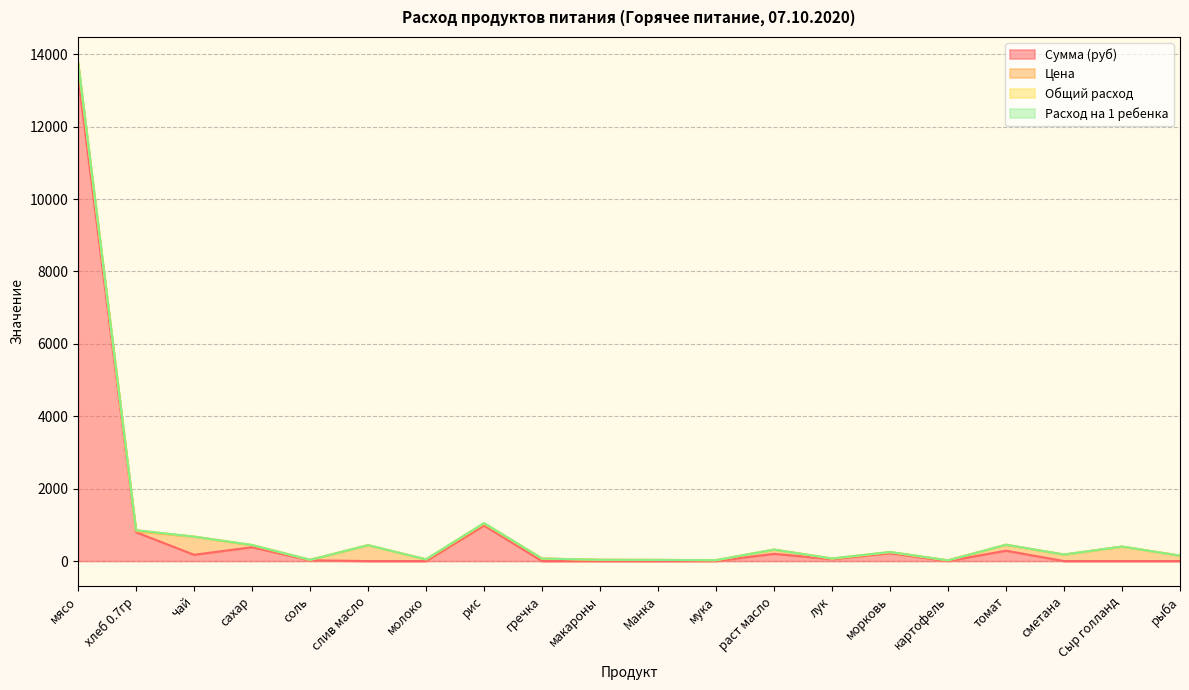

How many intersections are there between Цена and Сумма (руб)?

9